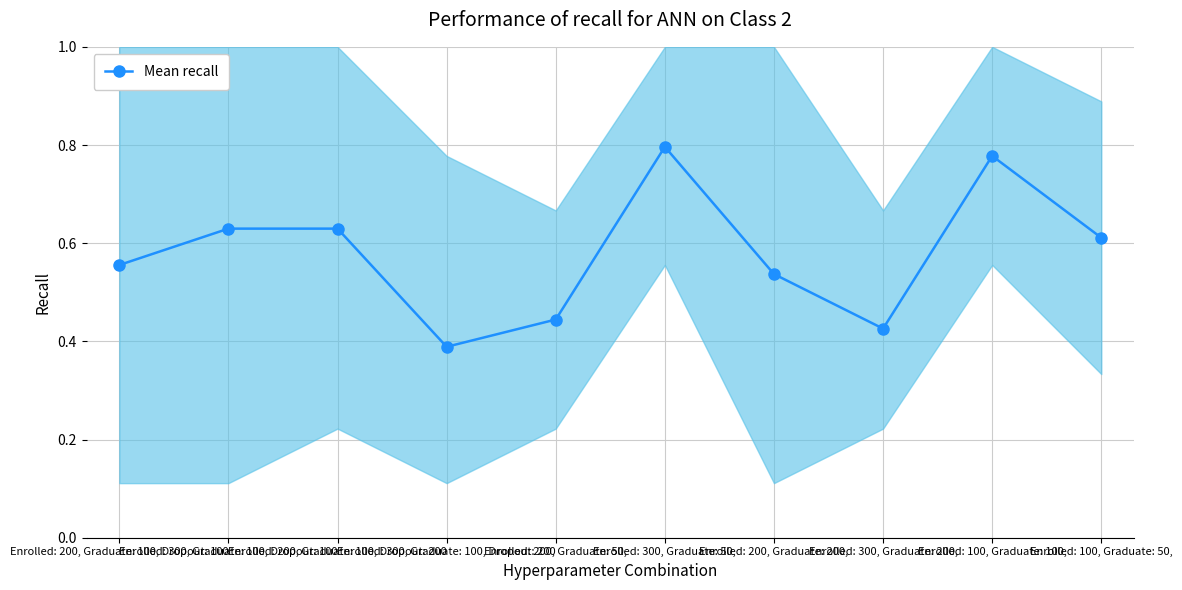

The value at Enrolled: 200, Graduate: 100, Dropout: 100 is 0.6. True or false?

True